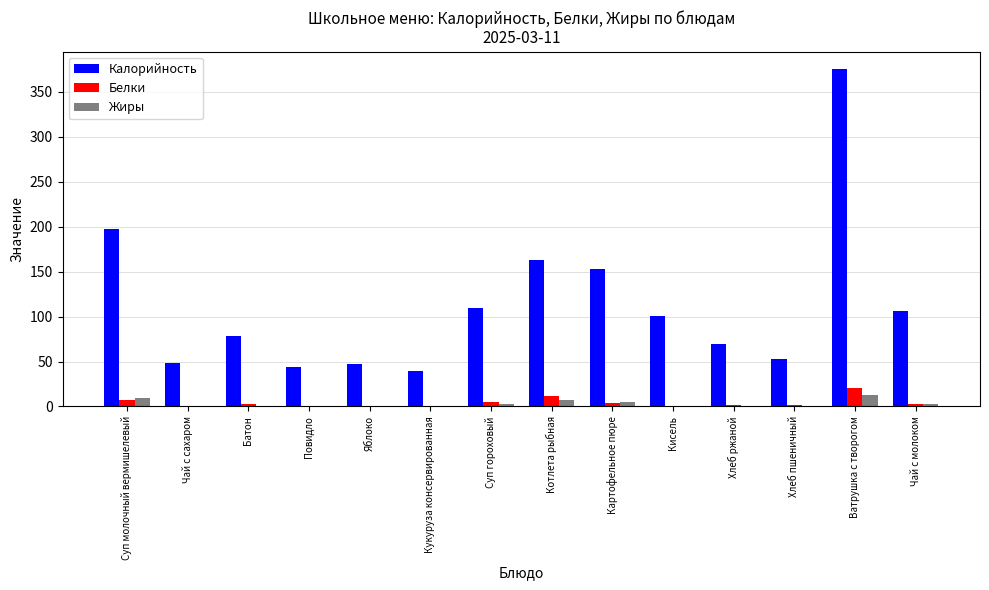

Which series has the largest total across all categories?

Калорийность